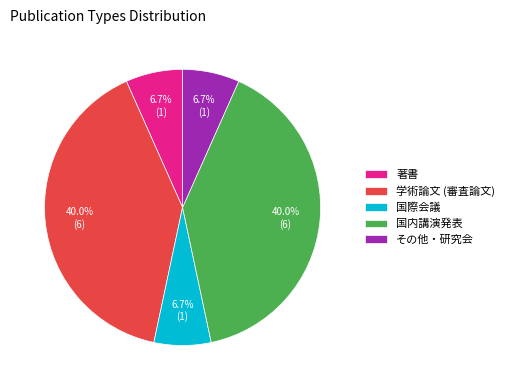

Approximately how many times larger is the value at 国際会議 compared to その他・研究会?

1.0